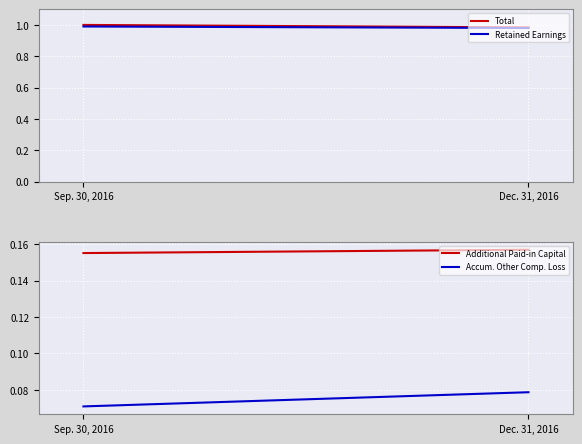

At which label is Retained Earnings closest to 0?

Dec. 31, 2016